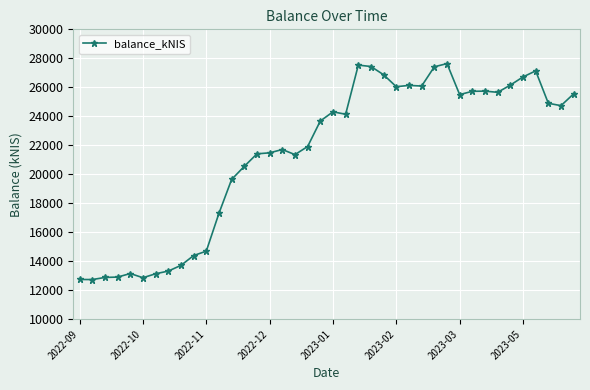

What is the minimum value shown in the chart?

12728.9